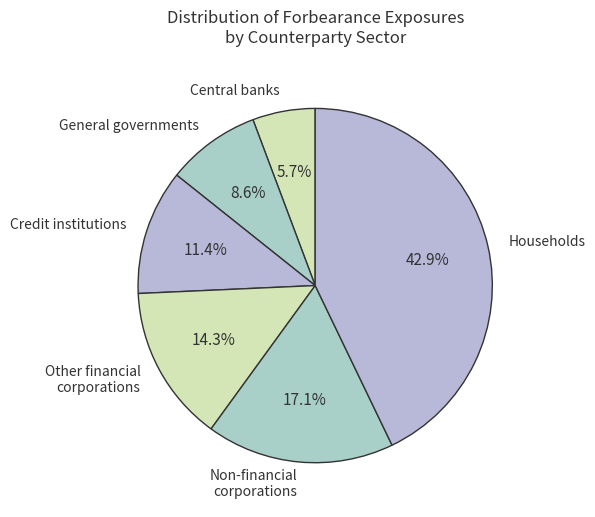

Is there a majority slice in this chart?

No